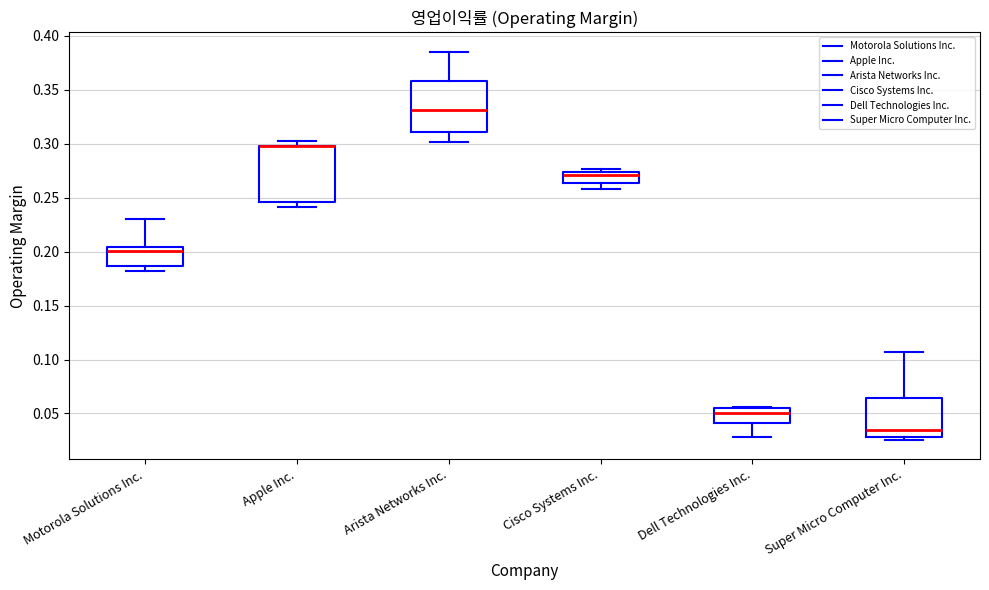

Comparing the boxes themselves (not the whiskers), which one is the tallest?

Apple Inc.